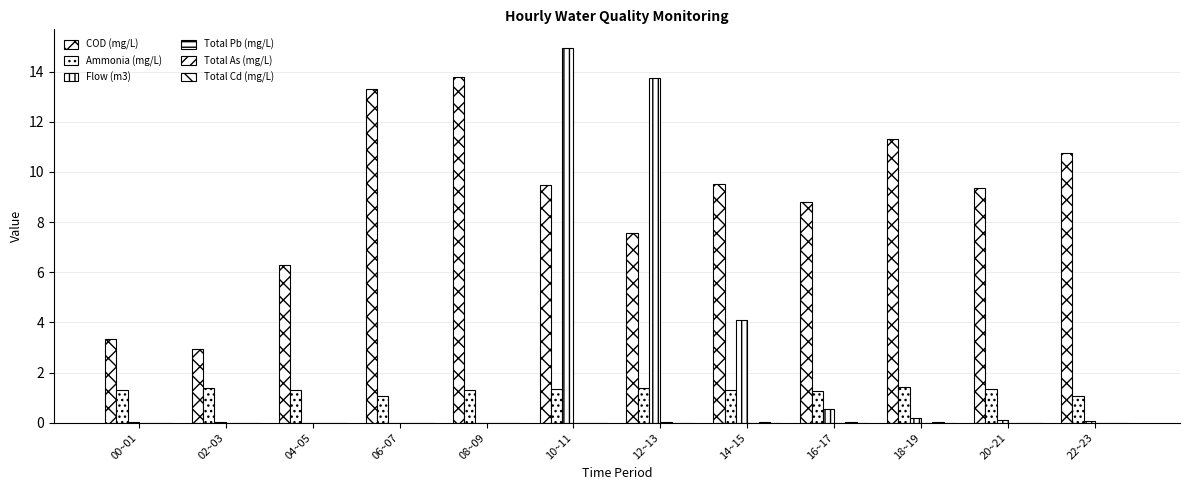

True or false: Total Pb (mg/L) has a value of 0.0 at 22~23.

True